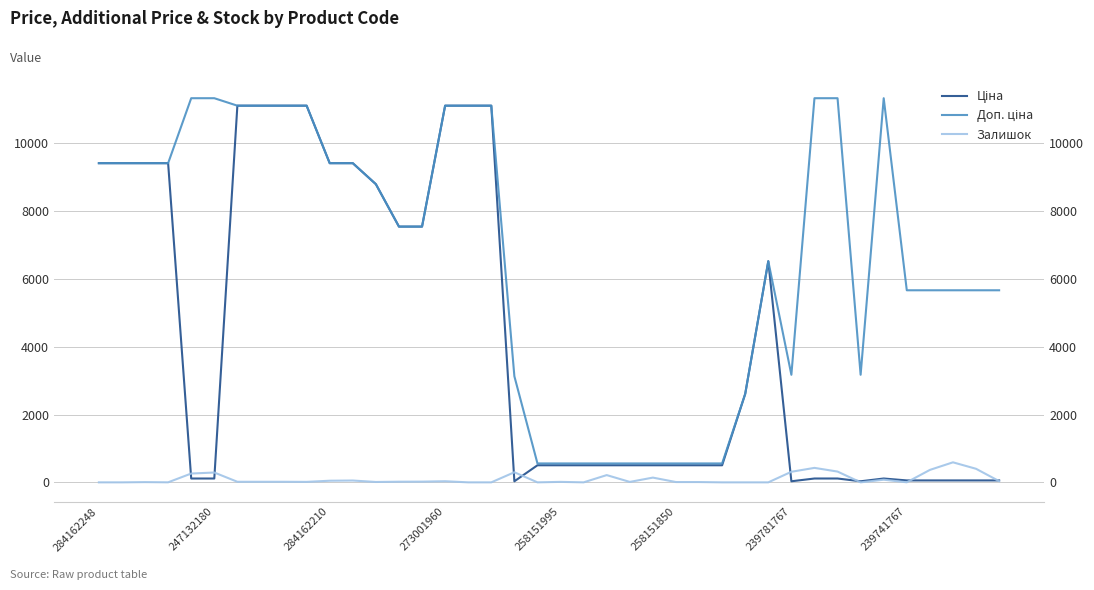

True or false: Доп. ціна and Залишок cross at least once.

False